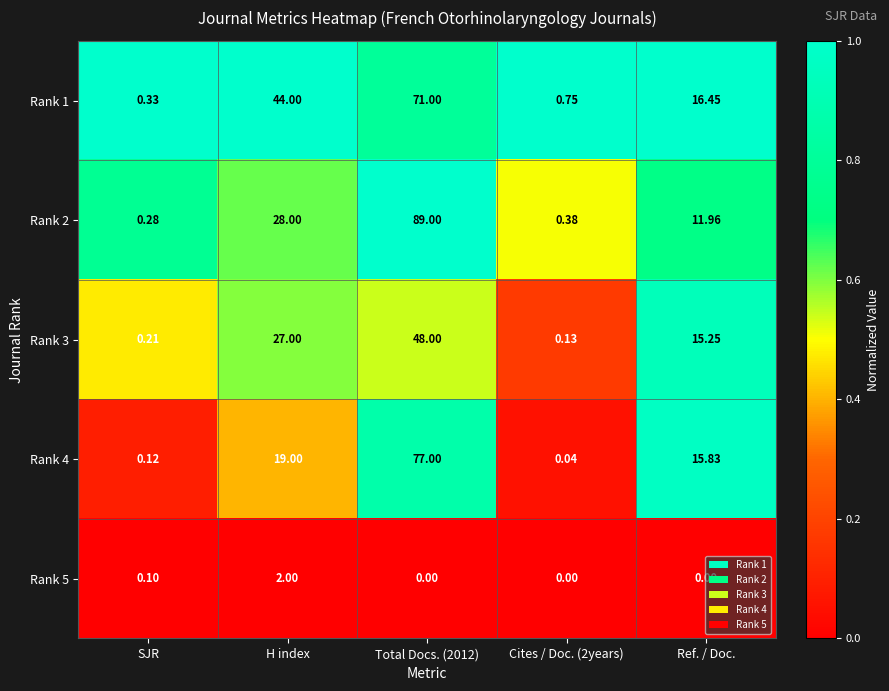

Where is Rank 5 nearest to the value 1?

SJR